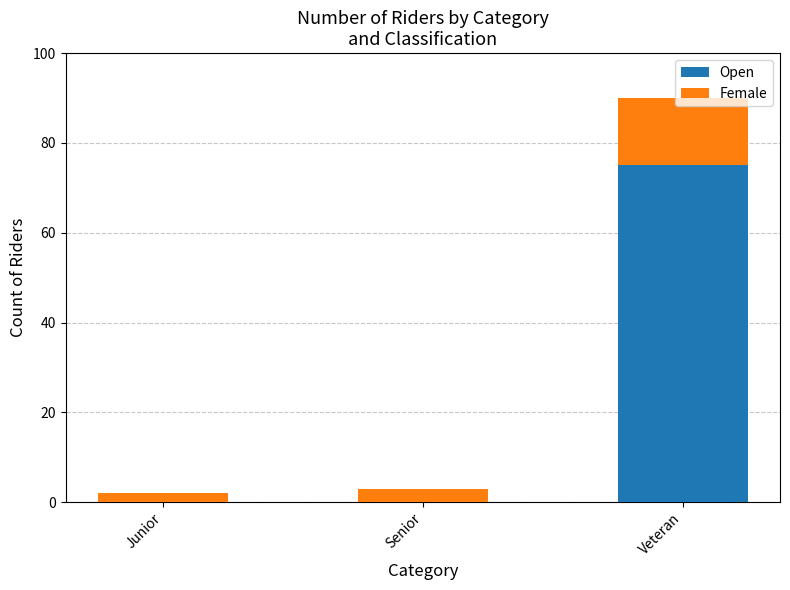

Which category has the highest value in the Open series?

Veteran